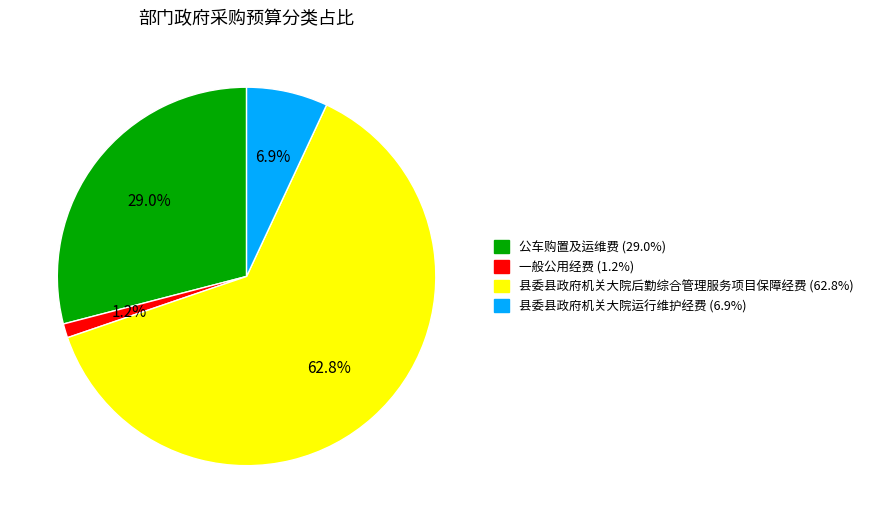

Which slice represents more than half of the pie?

县委县政府机关大院后勤综合管理服务项目保障经费